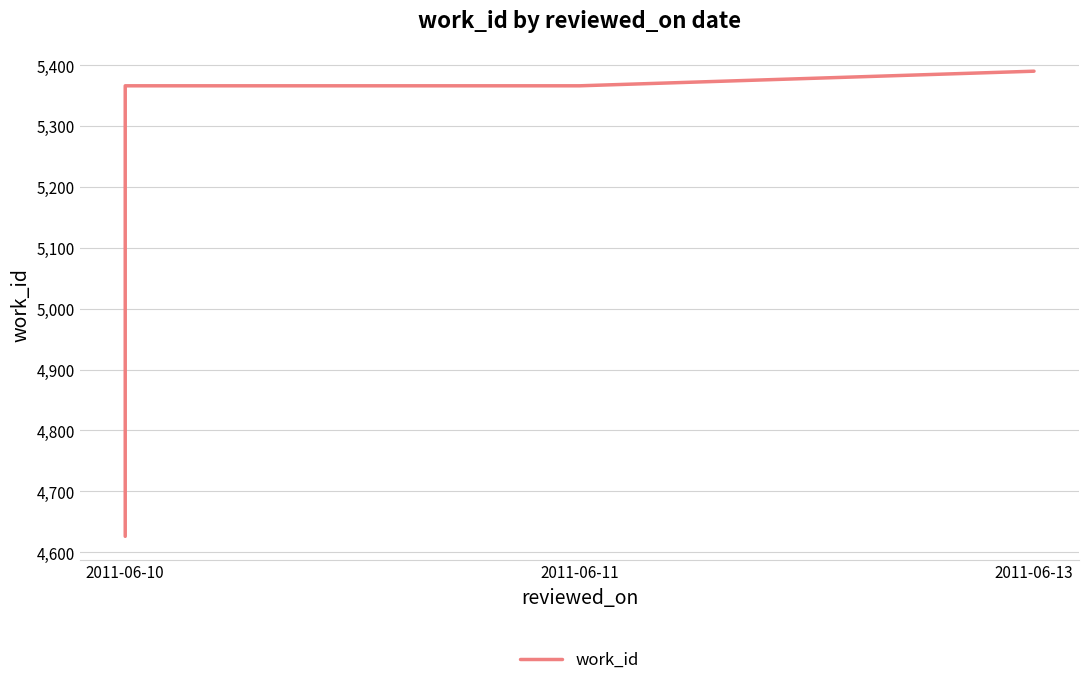

List the labels in order of value, smallest first.

2011-06-10, 2011-06-10, 2011-06-11, 2011-06-13